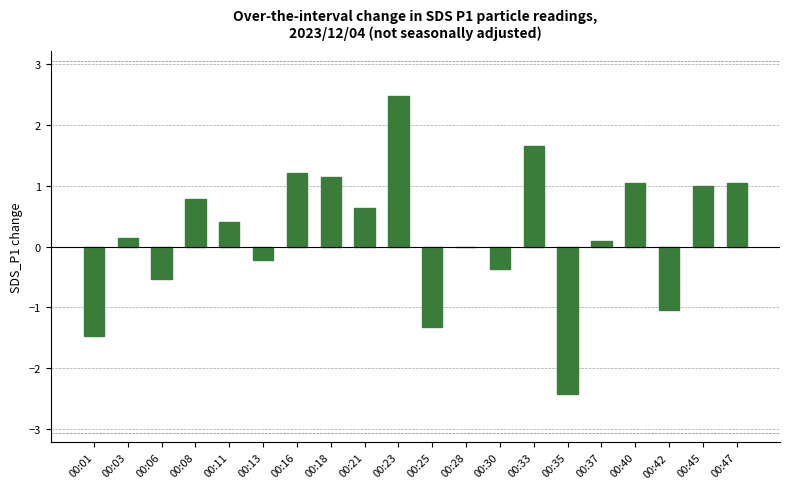

Between 00:35 and 00:33, which is larger?

00:33